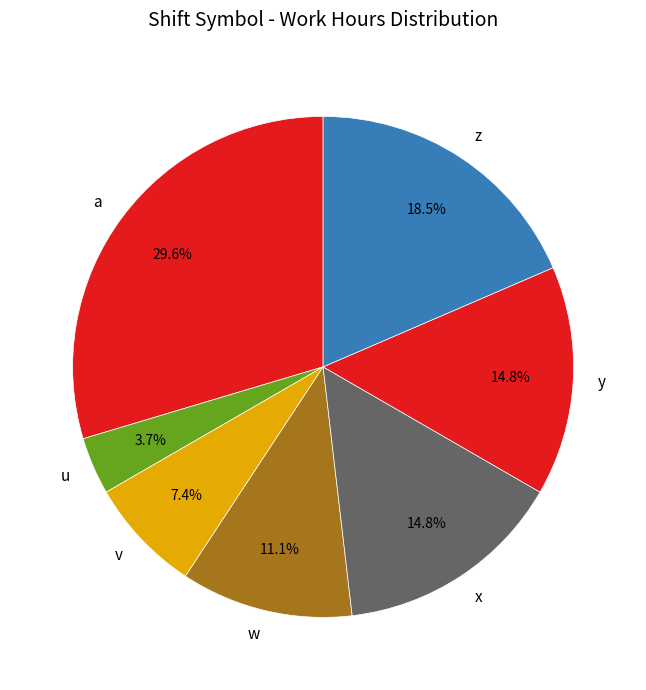

What is the smallest slice in the pie chart?

u